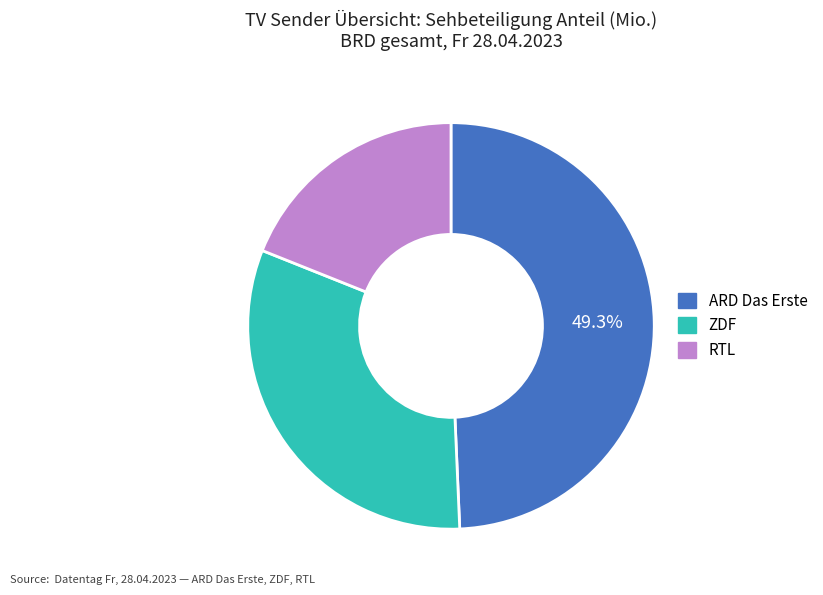

Count the number of slices in the pie.

3